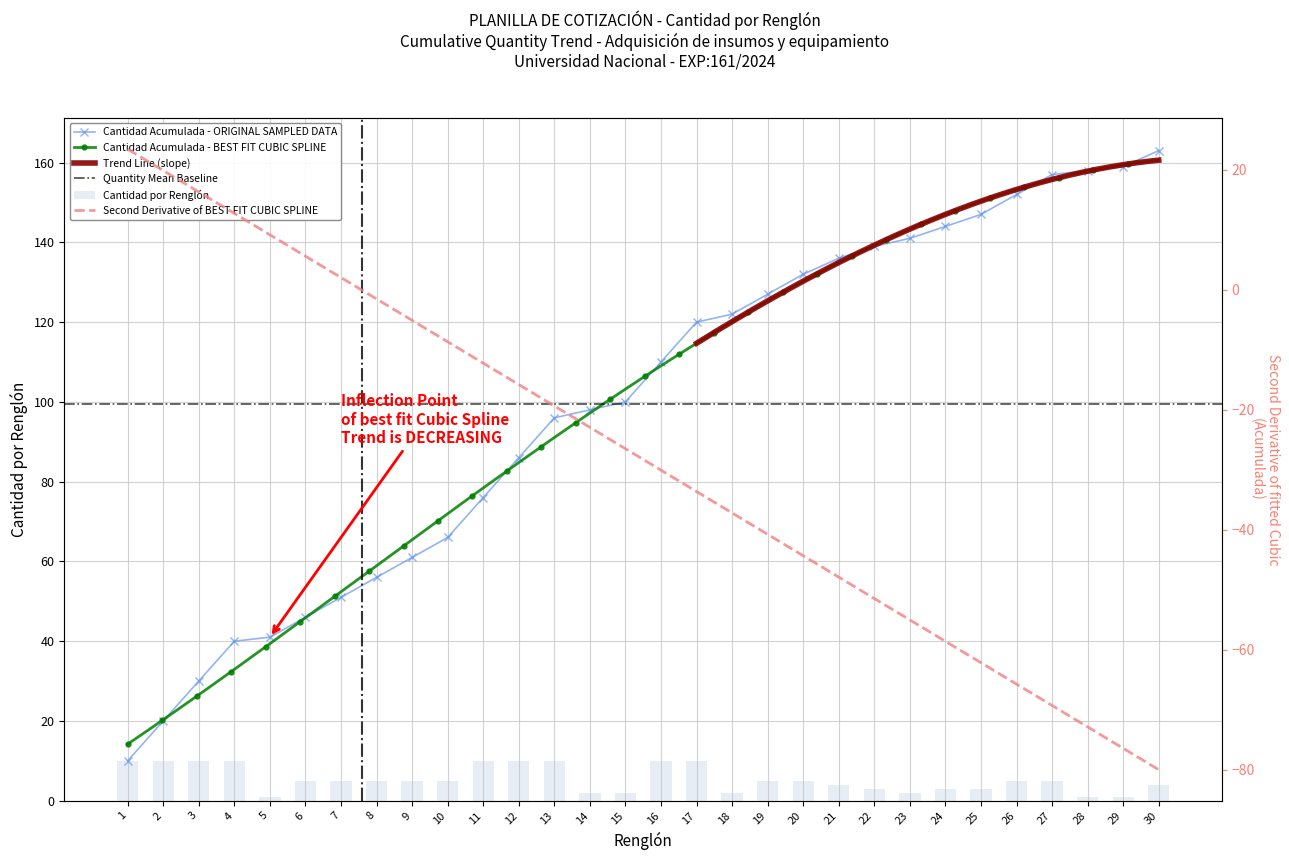

Between 7 and 24, which series saw the biggest shift?

Cantidad Acumulada